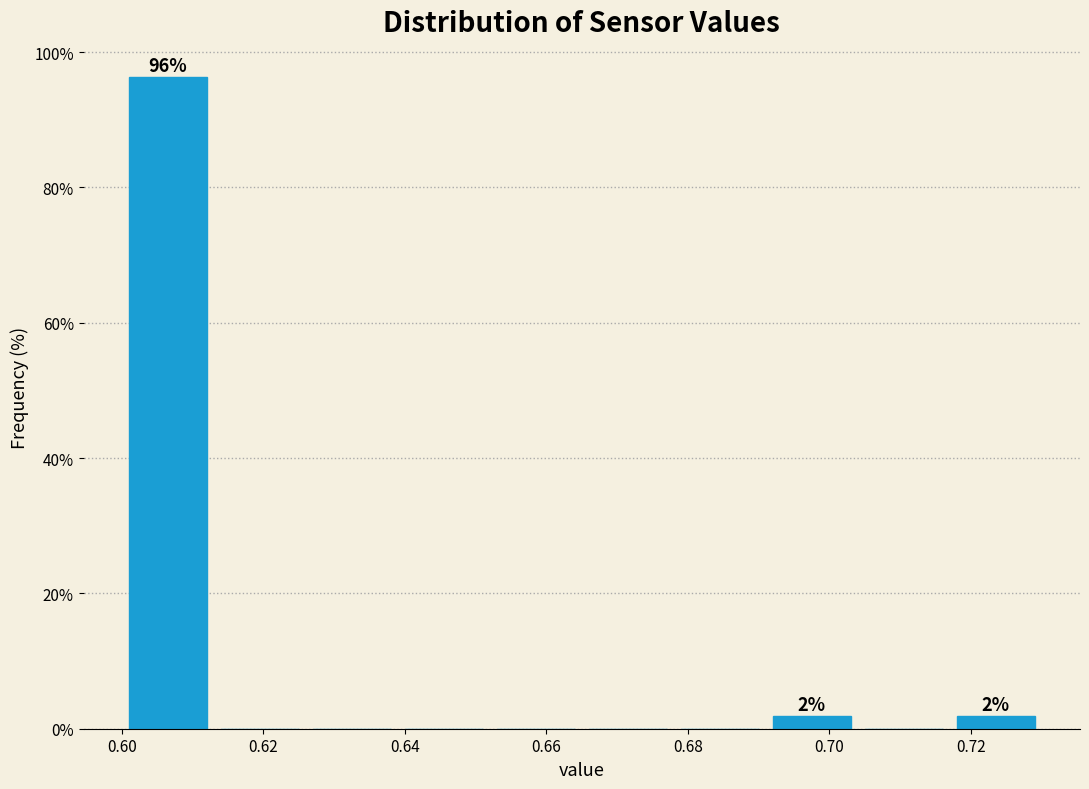

Over which range of the x-axis is the bar tallest?

0.600 to 0.613